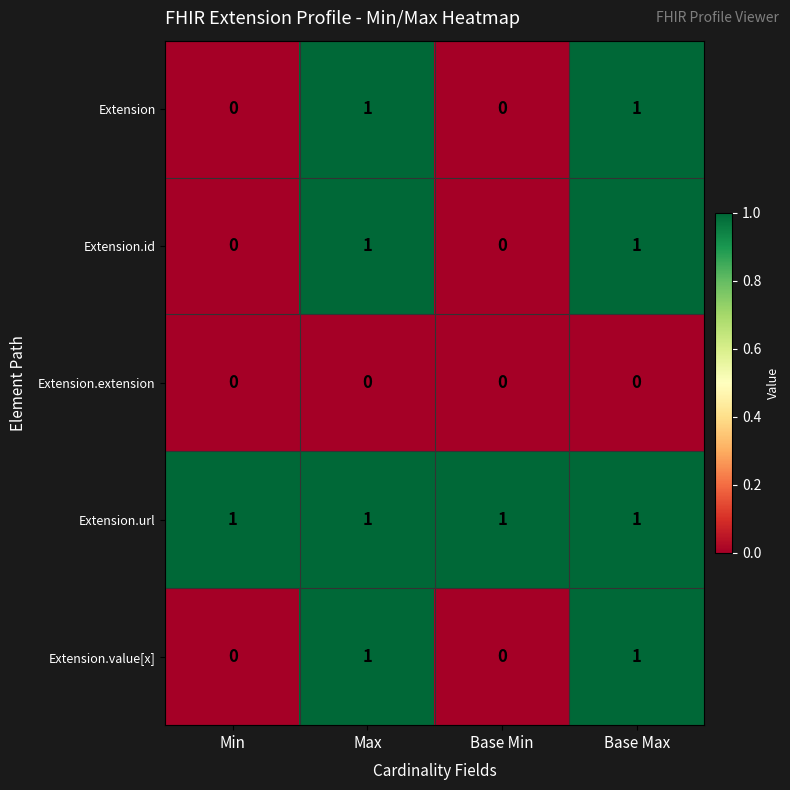

Reading left to right, transcribe all the data shown in this chart.

Extension: Min=0	Max=1	Base Min=0	Base Max=1
Extension.id: Min=0	Max=1	Base Min=0	Base Max=1
Extension.extension: Min=0	Max=0	Base Min=0	Base Max=0
Extension.url: Min=1	Max=1	Base Min=1	Base Max=1
Extension.value[x]: Min=0	Max=1	Base Min=0	Base Max=1